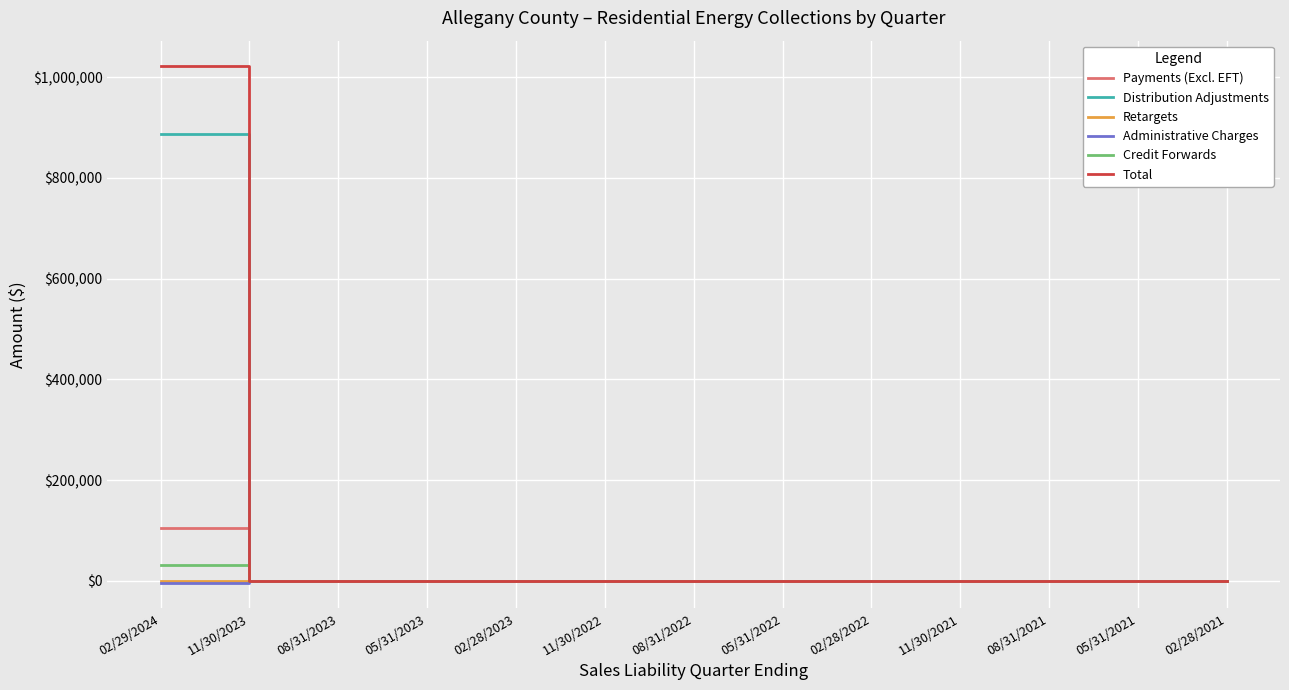

Between 02/29/2024 and 08/31/2023, which series saw the biggest shift?

Total